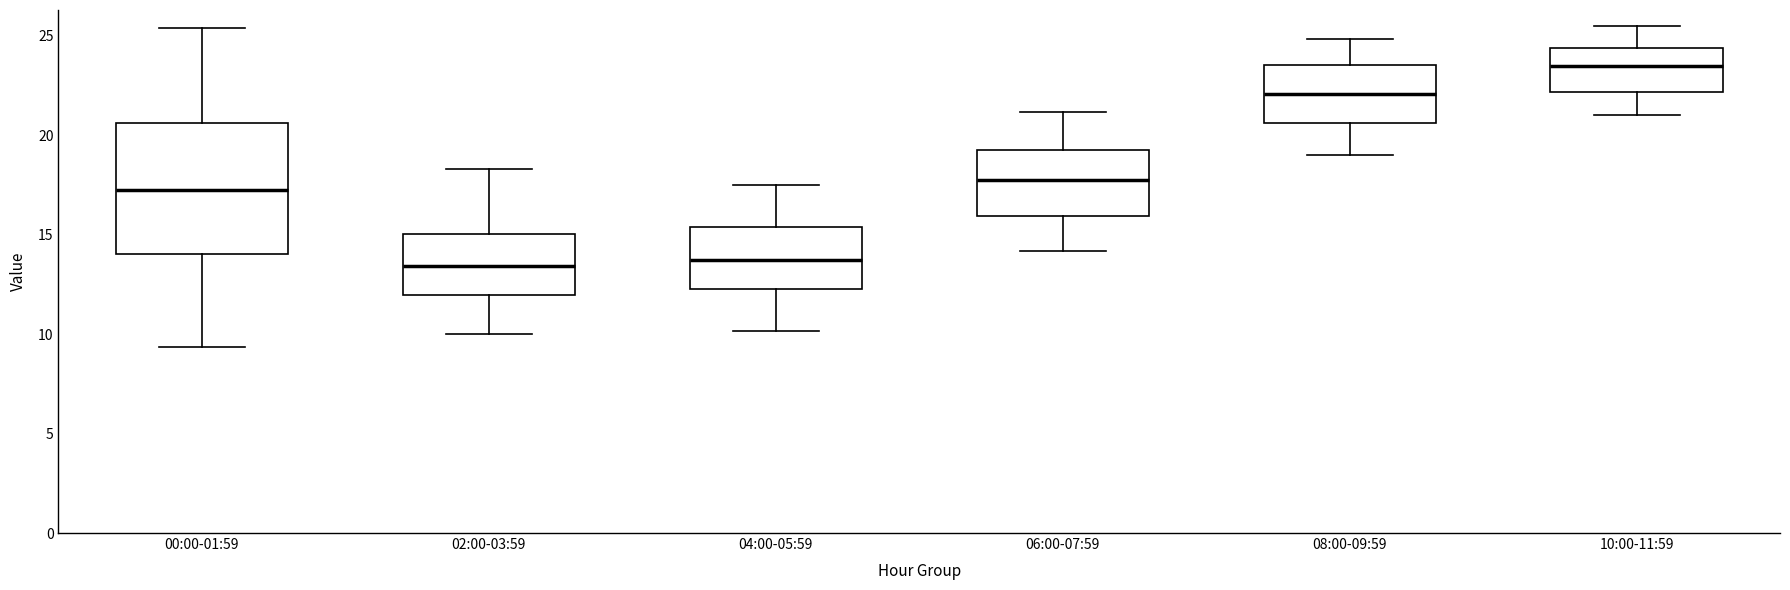

Which box is the tallest, from its lower edge to its upper edge?

00:00-01:59